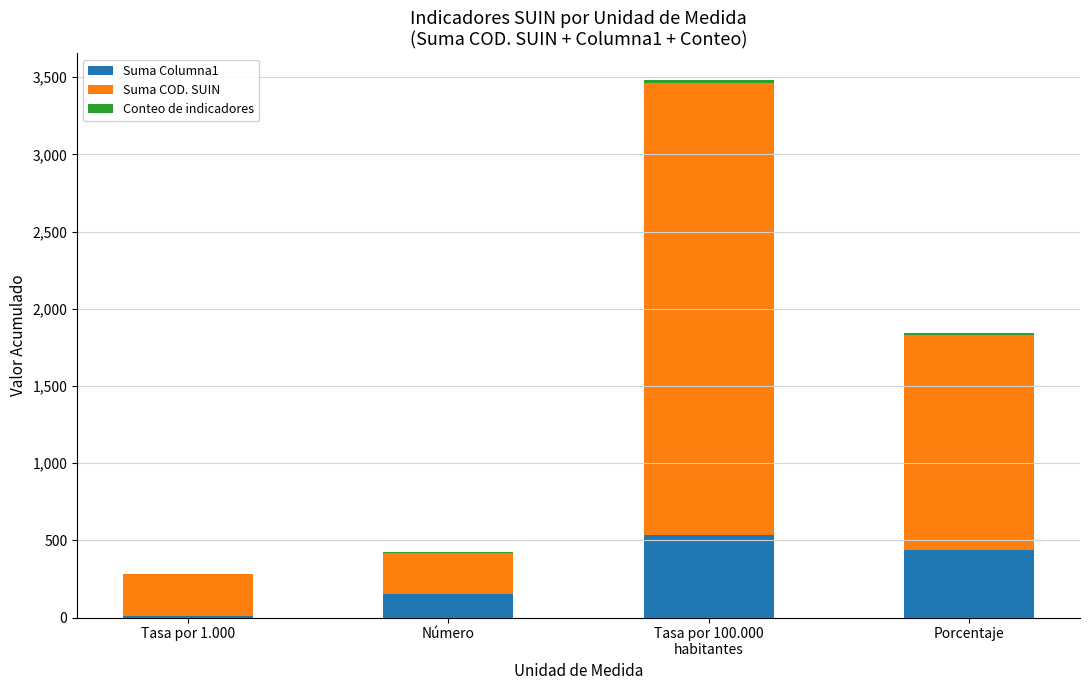

How many series are shown in this chart?

3